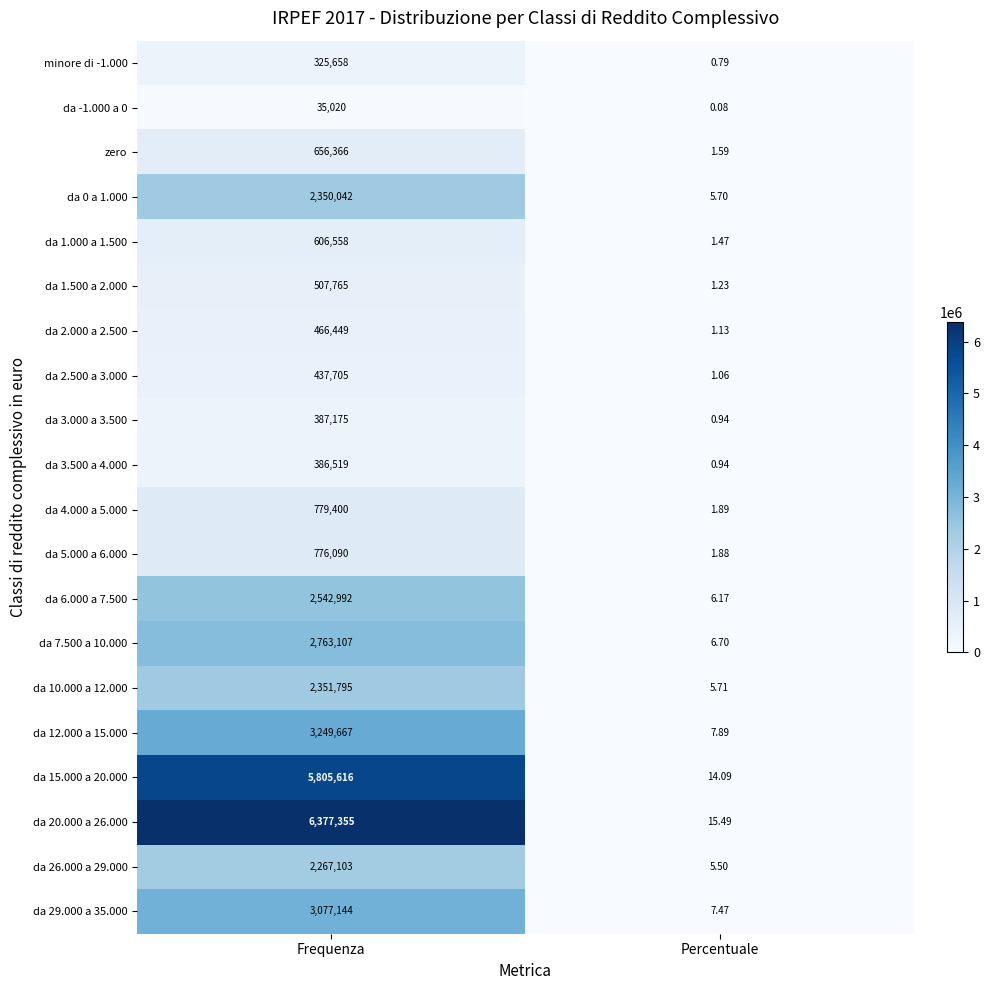

What is the difference between the highest and lowest values at Frequenza?

6342335.0